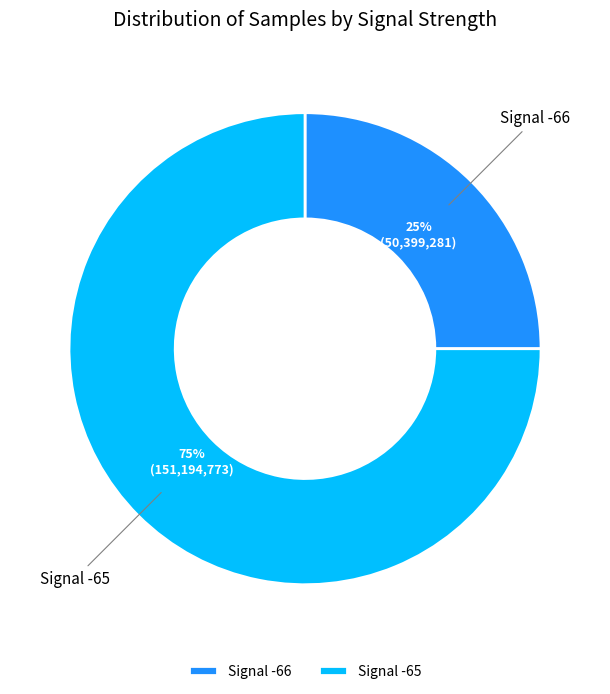

Rank the categories by value from highest to lowest.

Signal -65, Signal -66